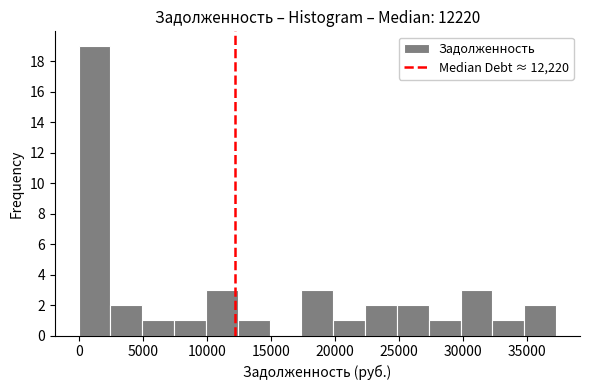

Reading left to right, list every bar in this chart as the range it spans on the x-axis followed by its height. Neither the bar edges nor the heights are printed on the chart, so give them approximately, as read against the axes.

0 to 2500: 19
2500 to 5000: 2
5000 to 7500: 1
7500 to 10000: 1
10000 to 12500: 3
12500 to 15000: 1
15000 to 17500: 0
17500 to 20000: 3
20000 to 22500: 1
22500 to 25000: 2
25000 to 27500: 2
27500 to 30000: 1
30000 to 32500: 3
32500 to 35000: 1
35000 to 37500: 2